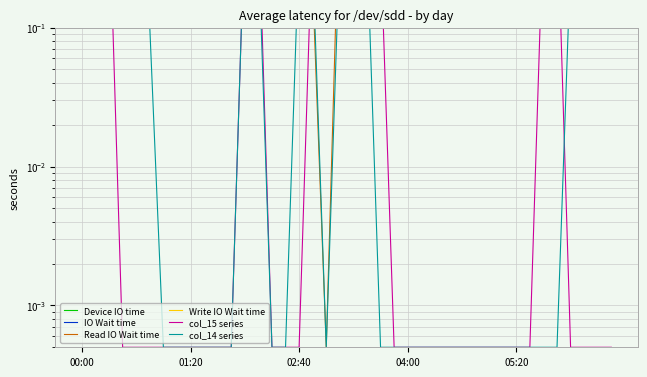

How many categories are shown in the chart?

40